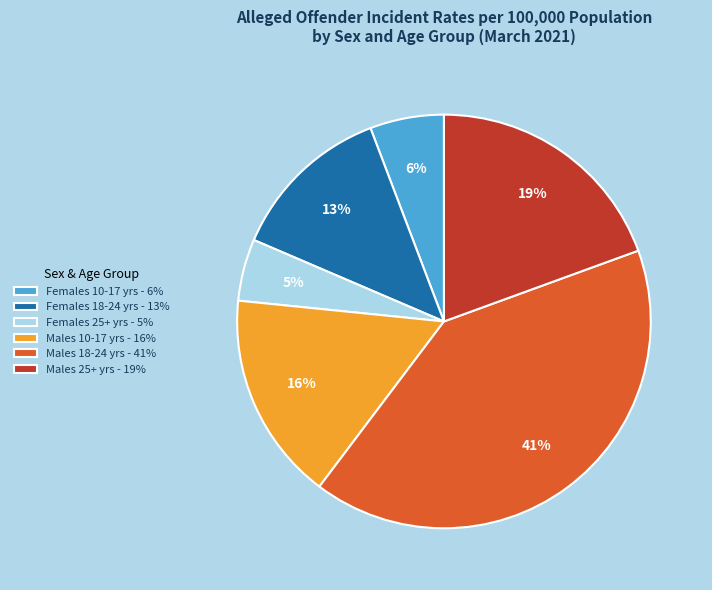

Which category has the smallest portion of the pie?

Females 25+ yrs - 5%